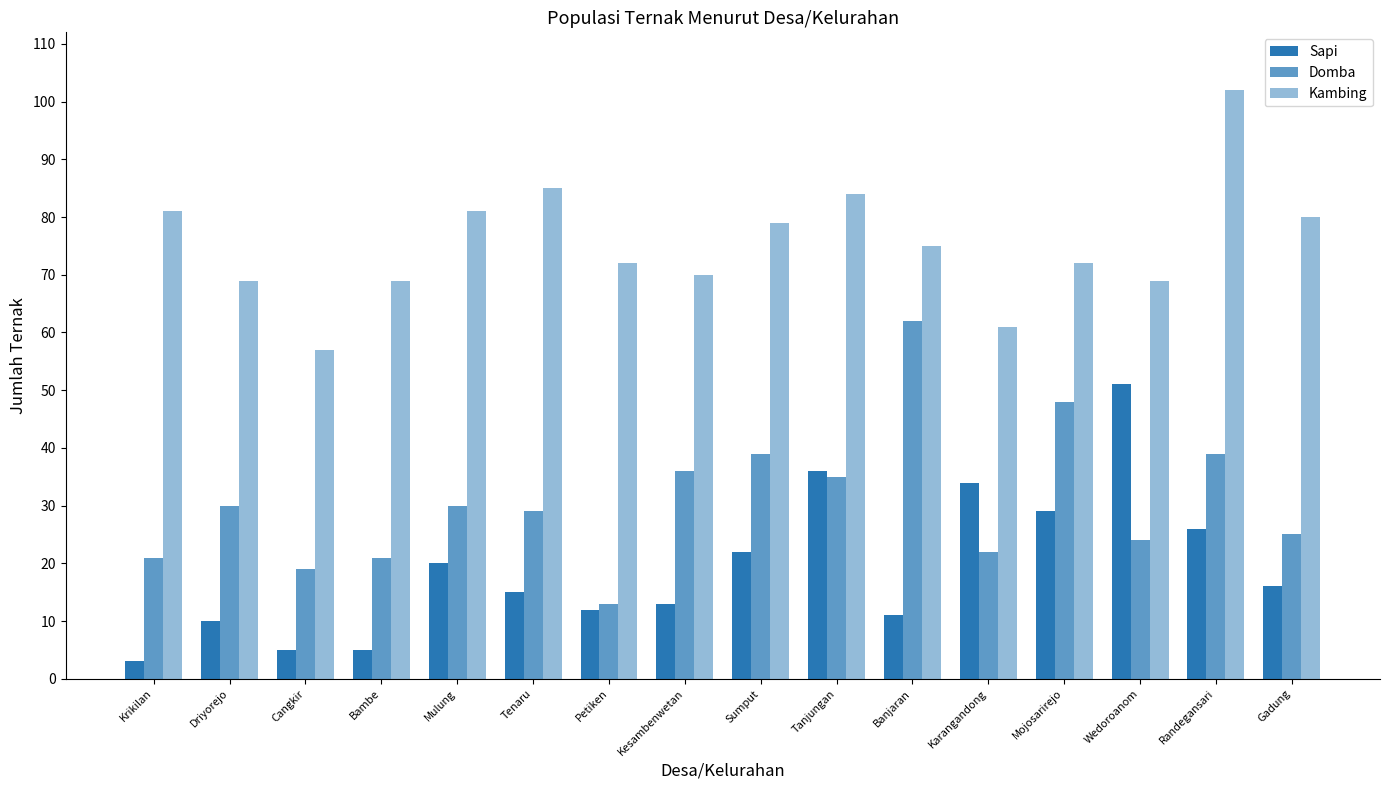

How many data points does each series have?

16